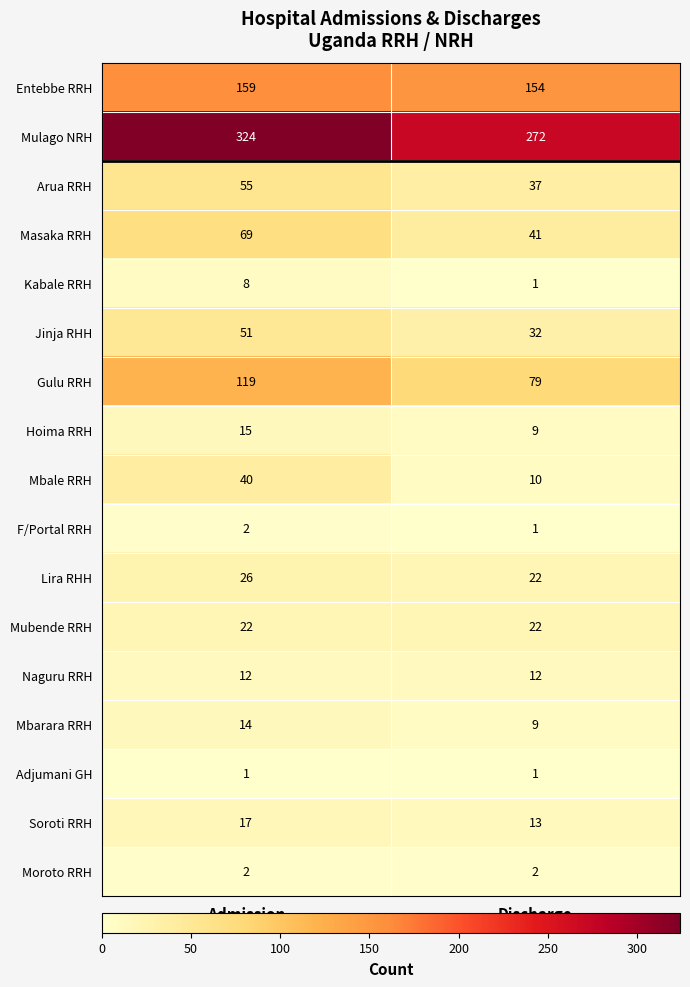

What is the sum of the Mbale RRH values at Admission and Discharge?

50